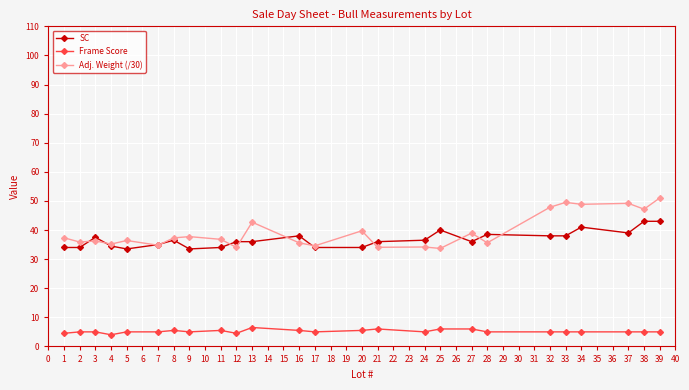

Which series has the widest spread of values?

Adj. Weight (/30)